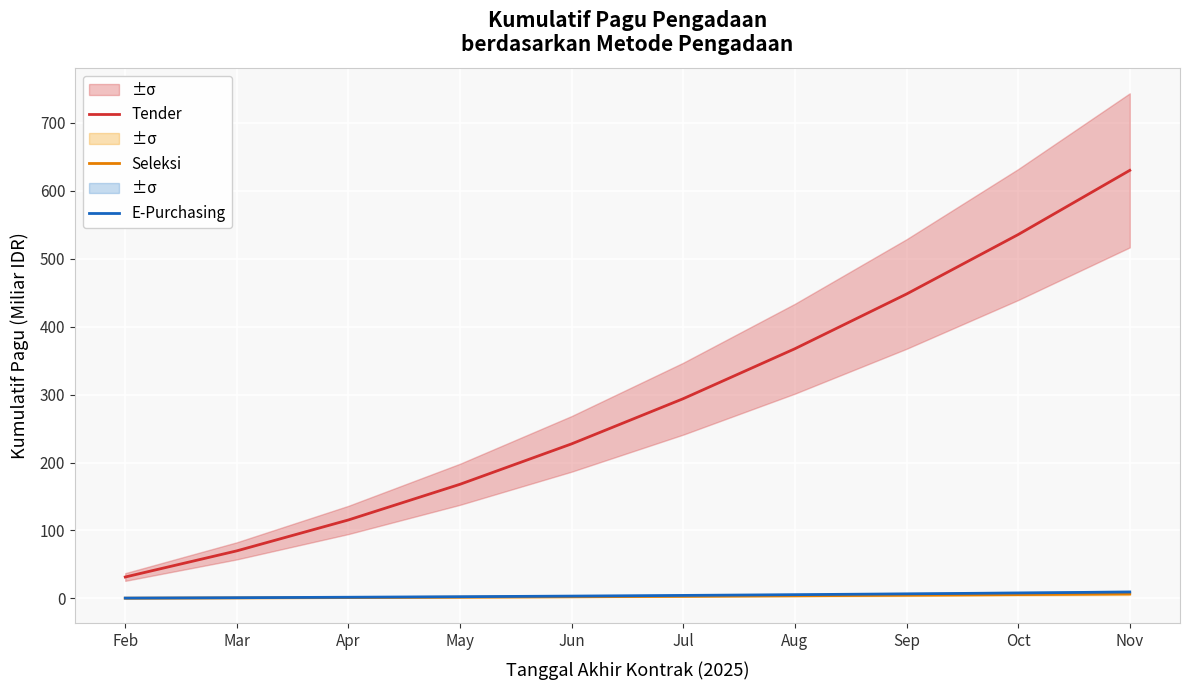

True or false: E-Purchasing and Seleksi cross at least once.

False